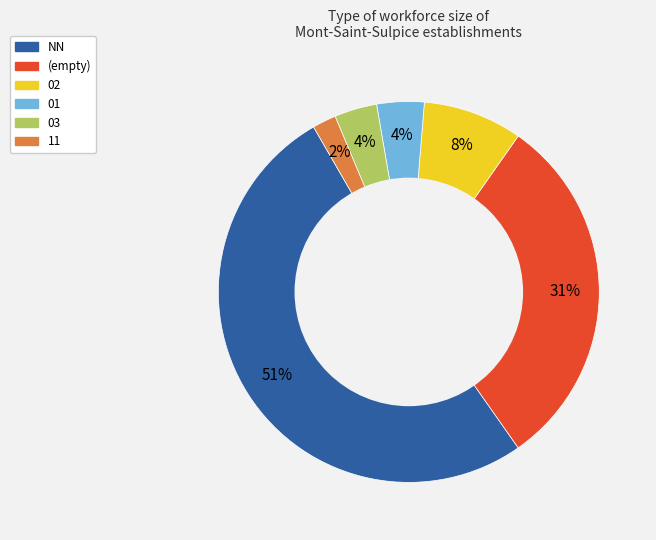

To the nearest percent, what is the average slice percentage?

17%